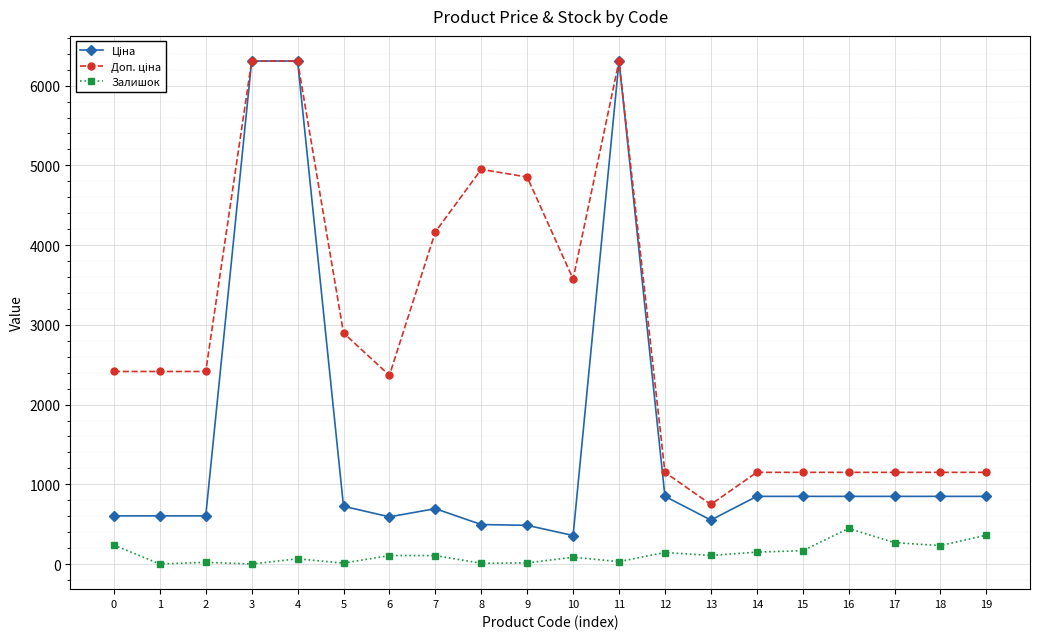

The value of Залишок at 3 is -269.2. True or false?

False